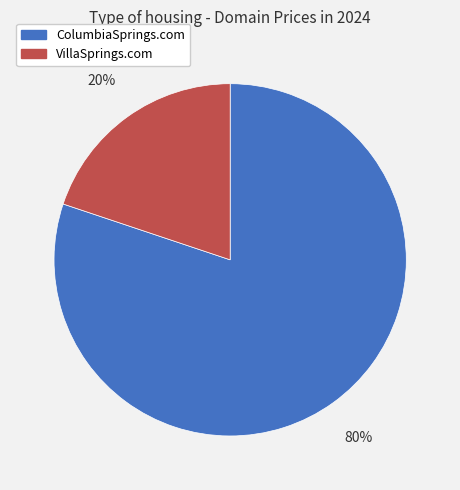

How many segments does this pie chart have?

2